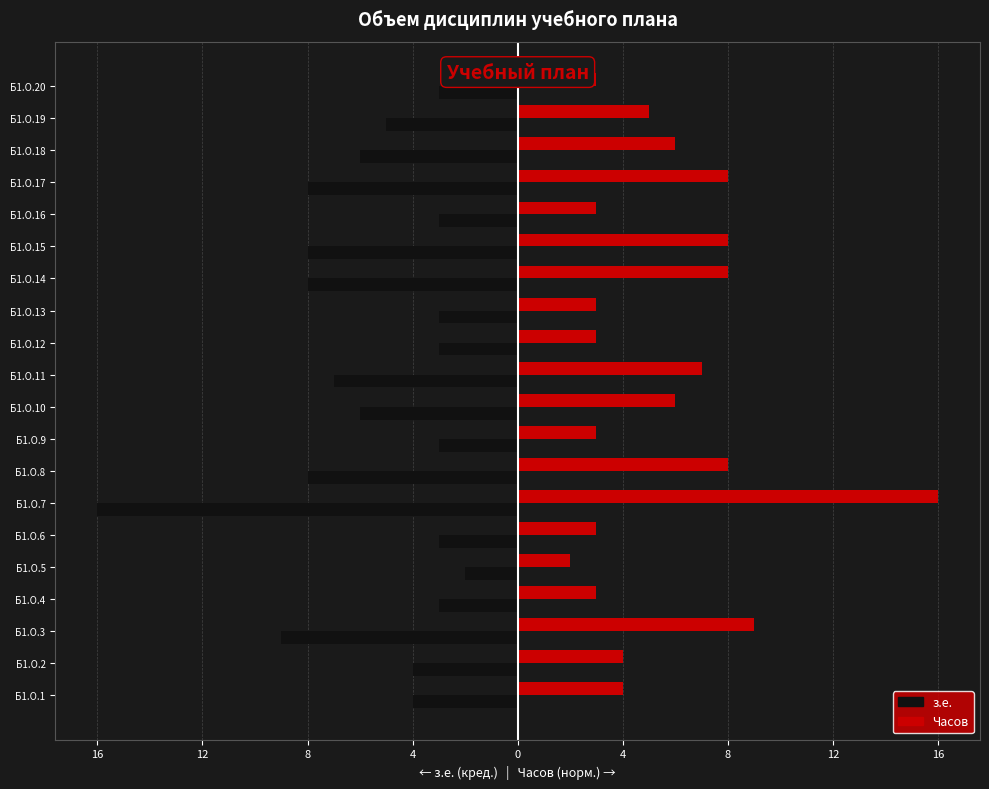

What is the value of the Часов (норм.) bar at the 20th from the left?

3